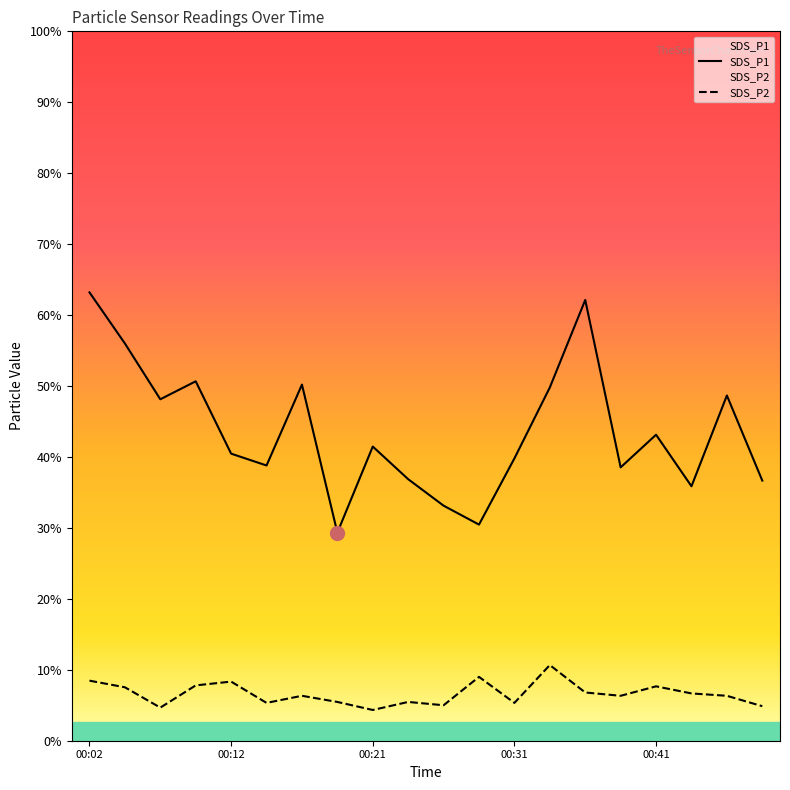

Does the chart have visible grid lines?

No